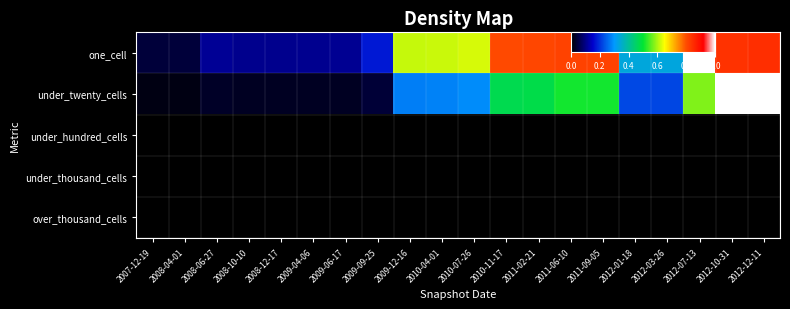

Rank the series by their maximum value, from lowest to highest.

under_hundred_cells, under_thousand_cells, over_thousand_cells, one_cell, under_twenty_cells